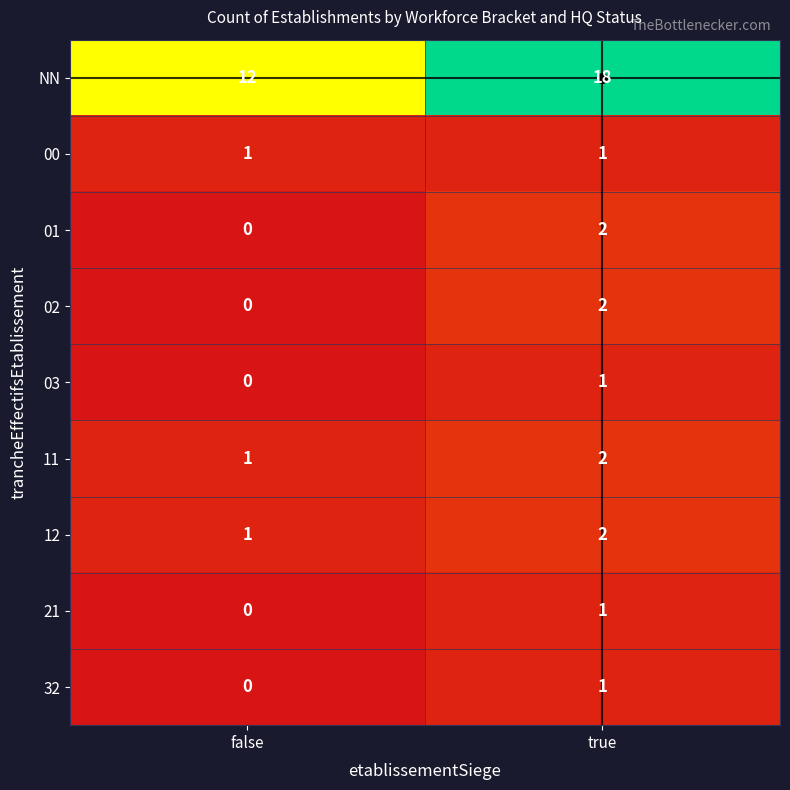

At which label does 12 reach its minimum?

false